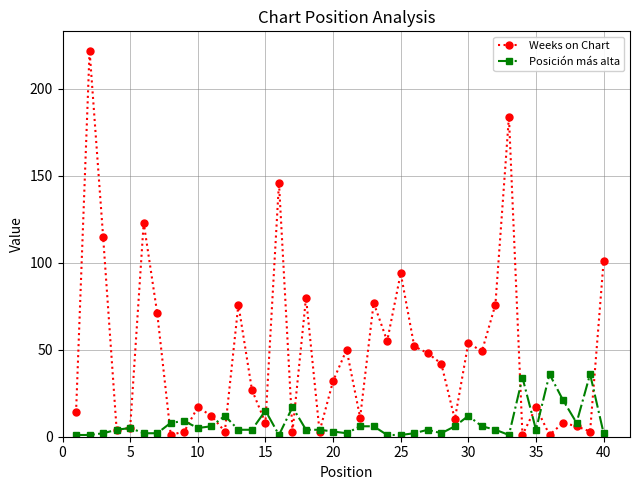

Which series has the largest total across all categories?

Weeks on Chart